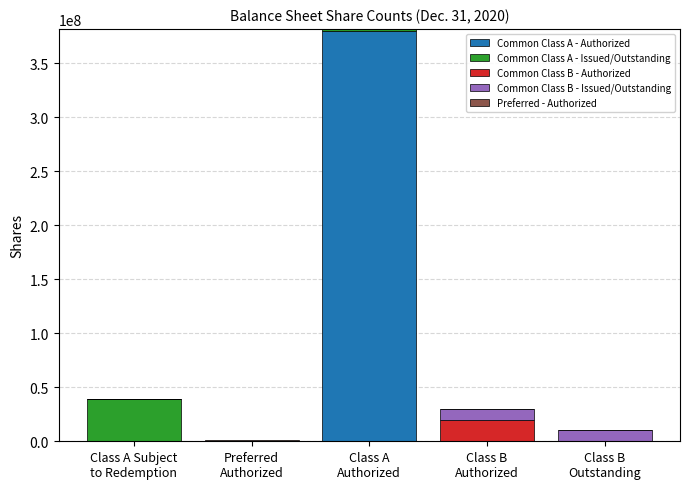

What is the highest value of the Common Class A - Authorized series?

380000000